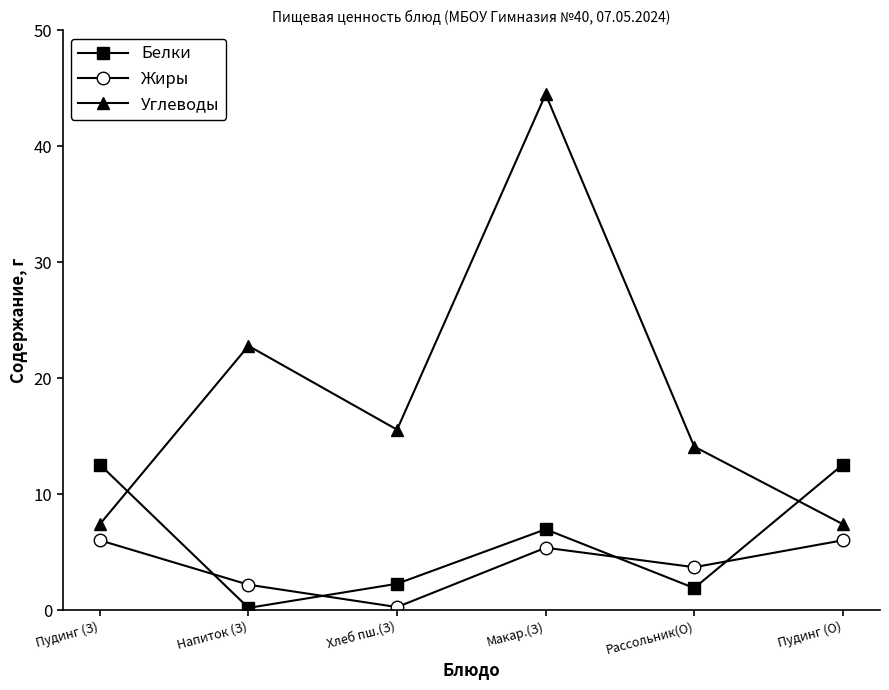

What are all the series names shown in the legend?

Белки, Жиры, Углеводы